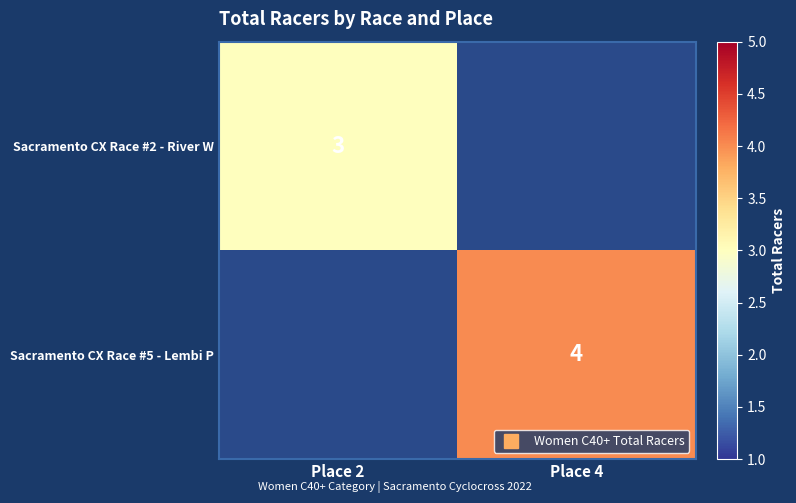

What value does the Sacramento CX Race #5 - Lembi P series have at Place 4?

4.0